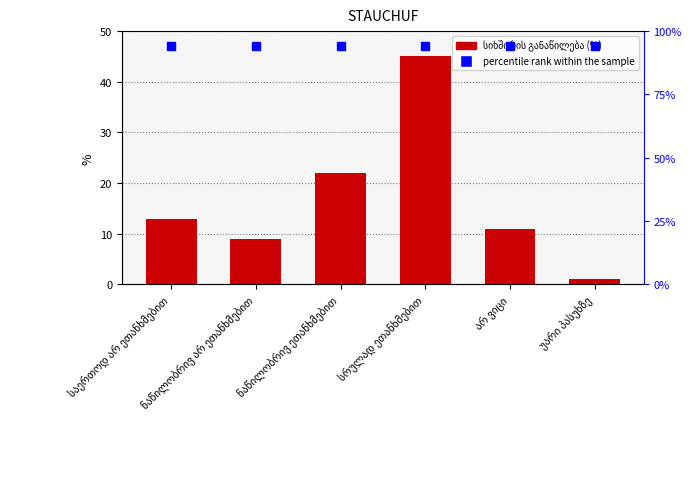

Which series has the widest spread of values?

სიხშირის განაწილება (%)